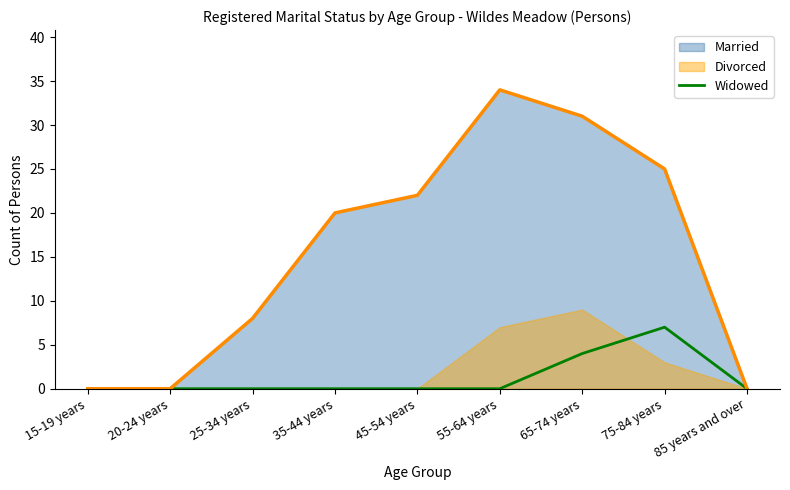

Is it true that the value at 20-24 years is 0?

True